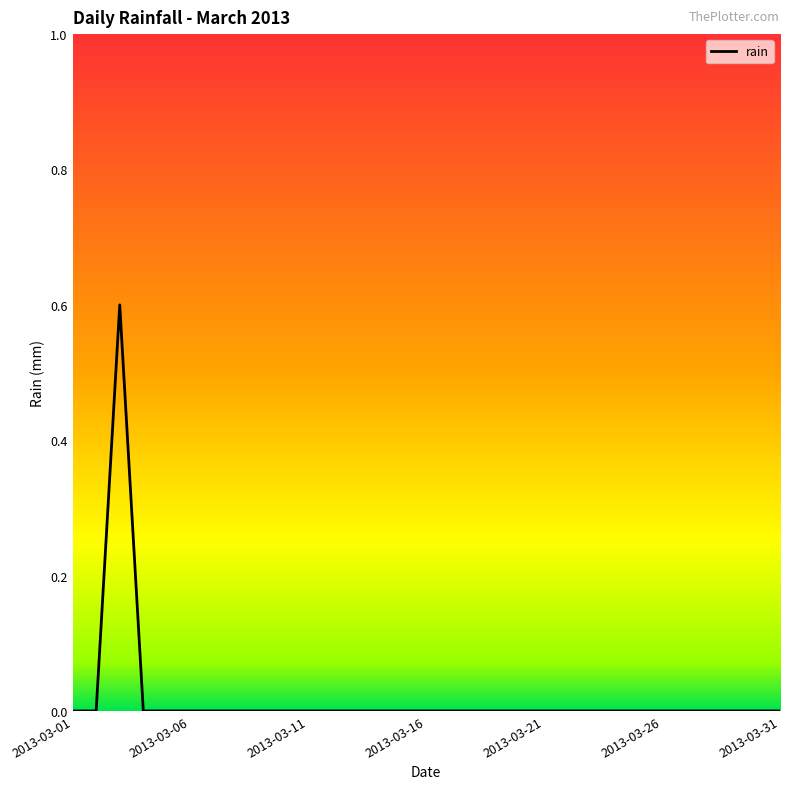

Reading left to right, list all the values displayed in this chart.

0.0	0.0	0.6	0.0	0.0	0.0	0.0	0.0	0.0	0.0	0.0	0.0	0.0	0.0	0.0	0.0	0.0	0.0	0.0	0.0	0.0	0.0	0.0	0.0	0.0	0.0	0.0	0.0	0.0	0.0	0.0